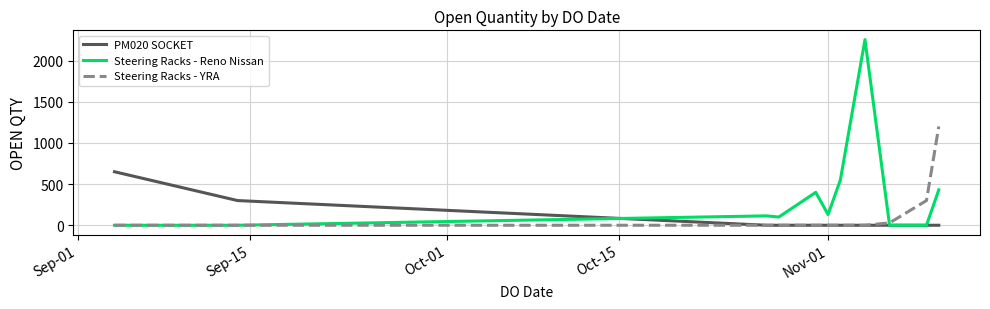

Which series has the largest total across all categories?

Steering Racks - Reno Nissan